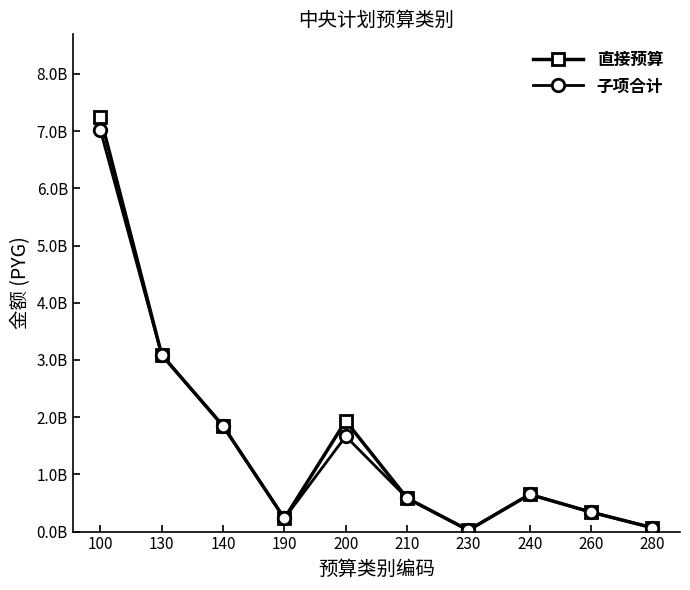

Which series changed the most between 130 and 260?

直接预算